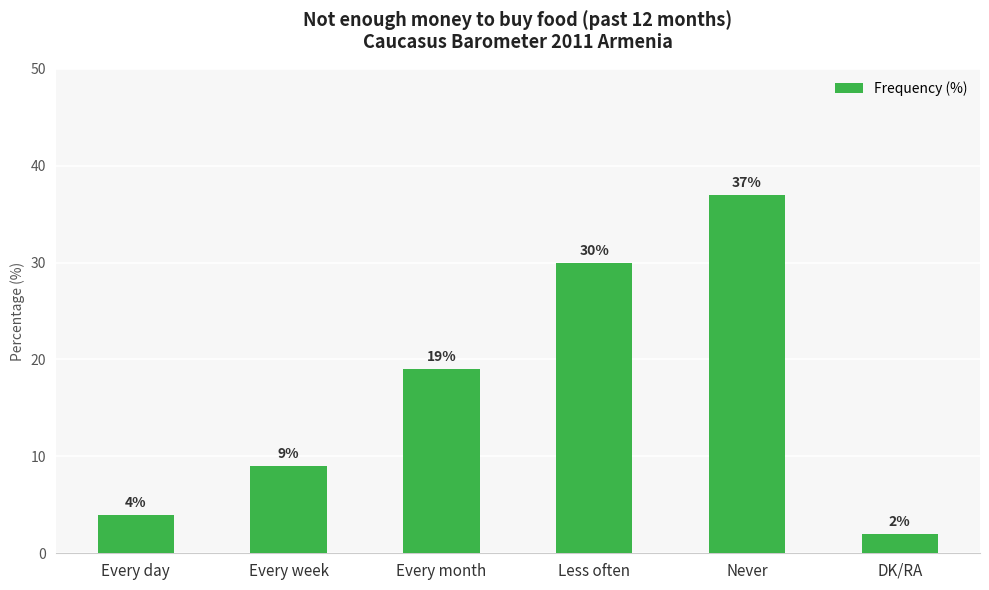

How many values are below 19?

3